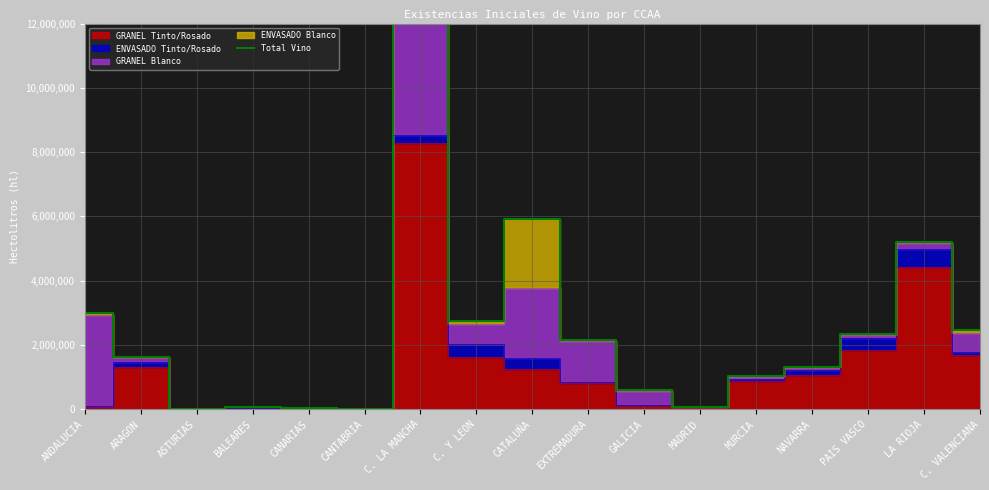

How many lines are shown in the chart?

1